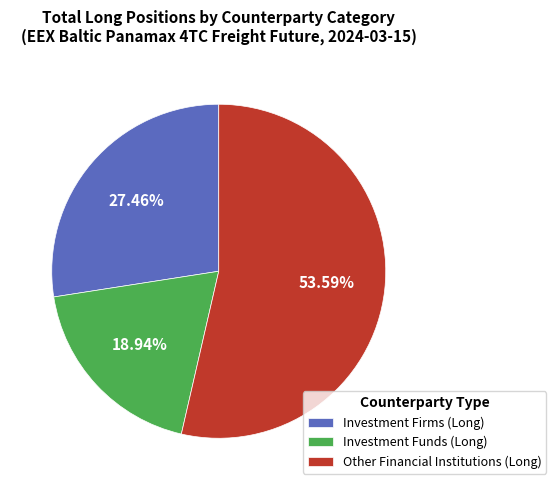

Combined, do Investment Funds (Long) and Investment Firms (Long) account for over 50%?

No